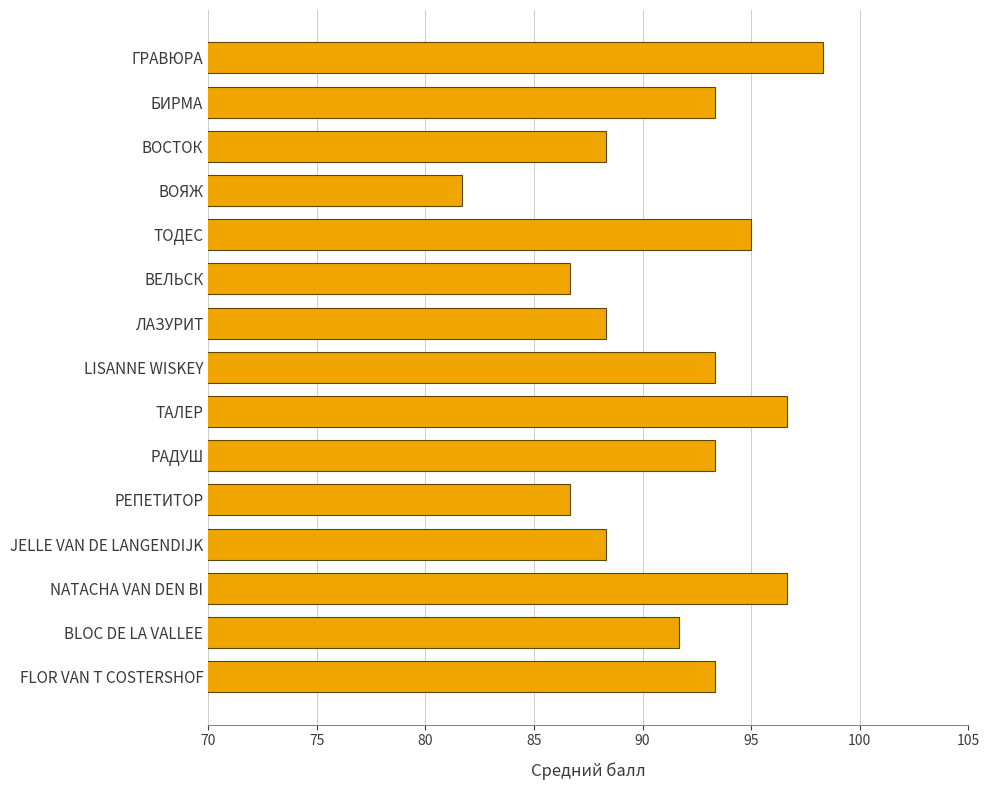

The value at JELLE VAN DE LANGENDIJK is 88.3. True or false?

True